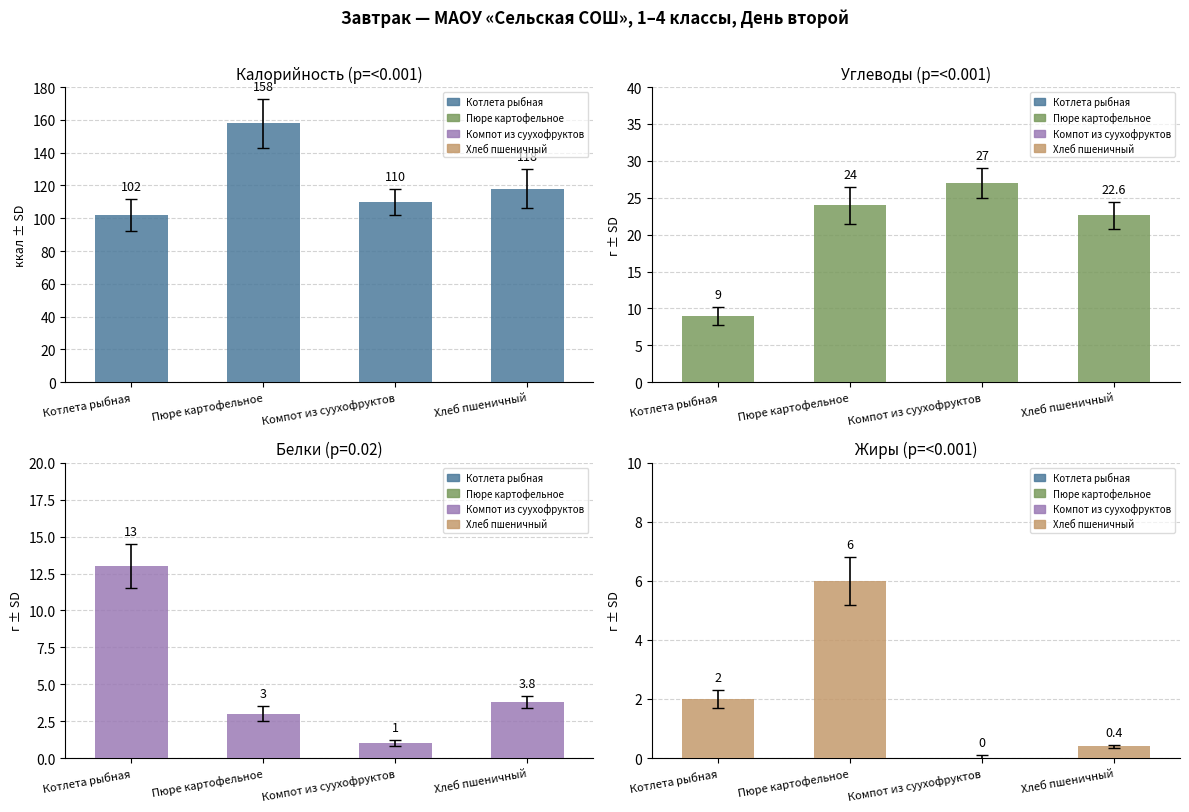

At which category is the sum across all series the highest?

Пюре картофельное